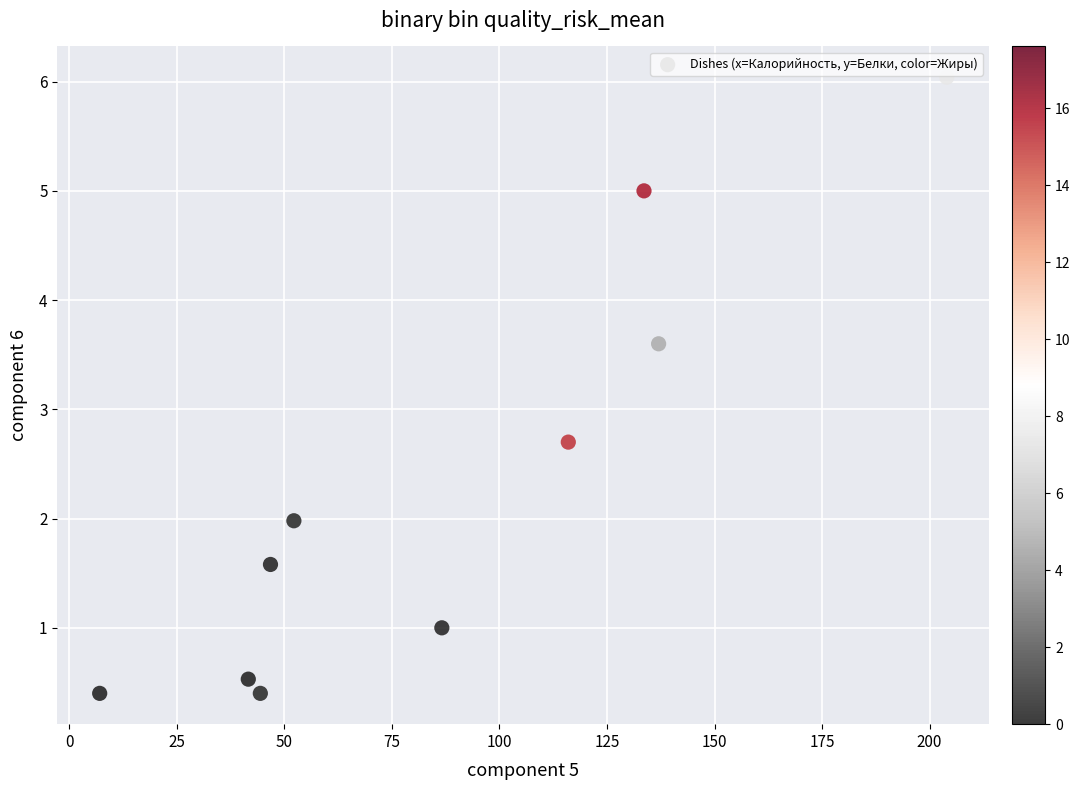

What is the average Y value?

2.3